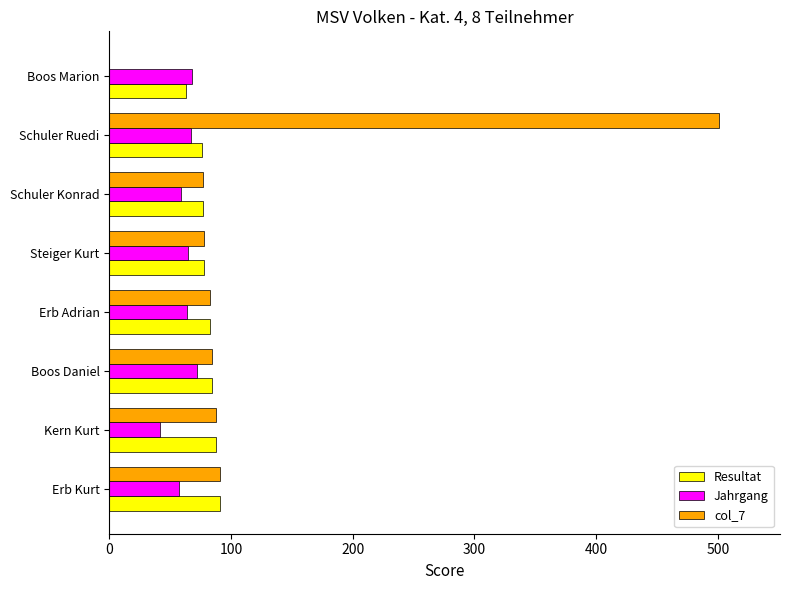

Which series has the largest total across all categories?

col_7